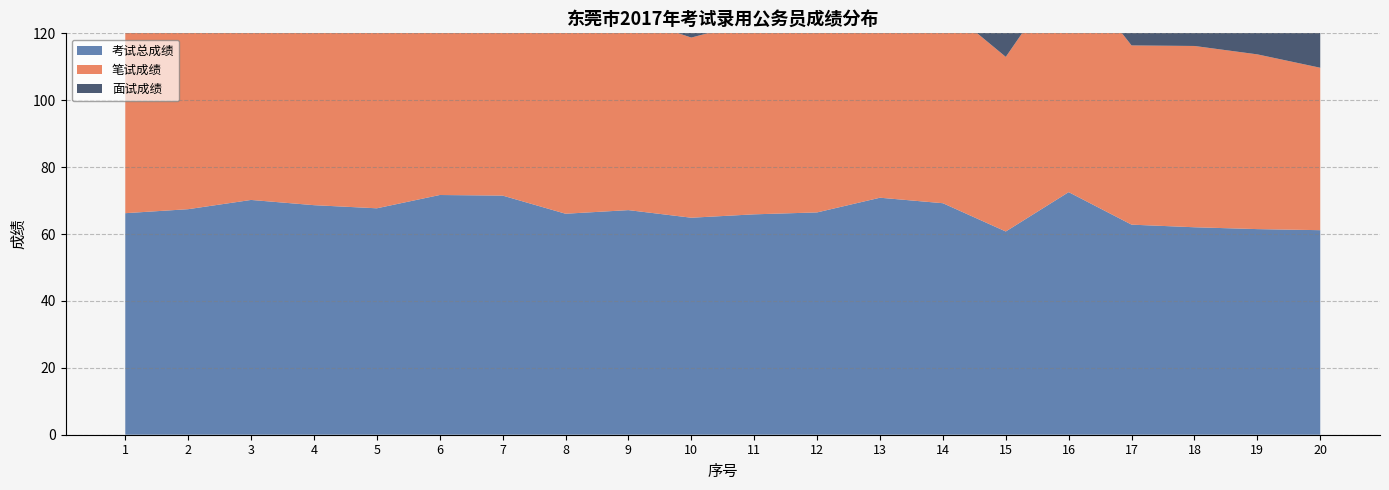

Reading left to right, list all the values displayed in this chart.

笔试成绩: 61.0	58.4	64.9	59.4	60.8	65.2	66.2	58.5	57.9	53.9	57.8	56.6	63.5	59.3	52.2	67.7	53.6	54.2	52.2	48.6
面试成绩: 74.1	81.0	78.2	82.4	78.0	81.4	79.4	77.5	81.1	81.4	78.0	81.3	81.9	84.1	73.6	79.8	76.6	73.8	75.3	80.0
考试总成绩: 66.2	67.4	70.2	68.6	67.7	71.7	71.5	66.1	67.1	64.9	65.9	66.5	70.9	69.2	60.8	72.5	62.8	62.0	61.5	61.2